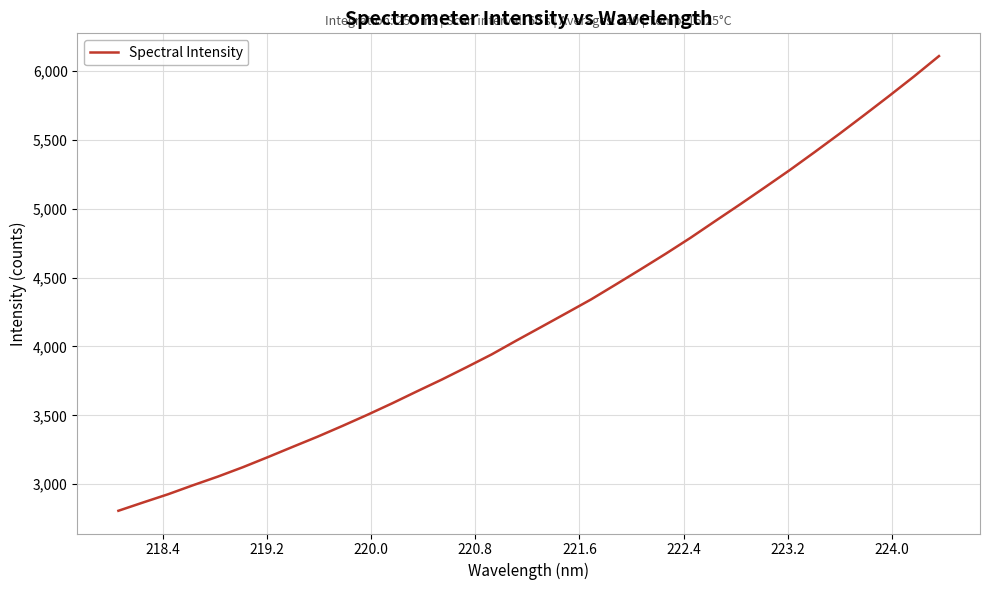

What is the smallest value displayed?

2807.3